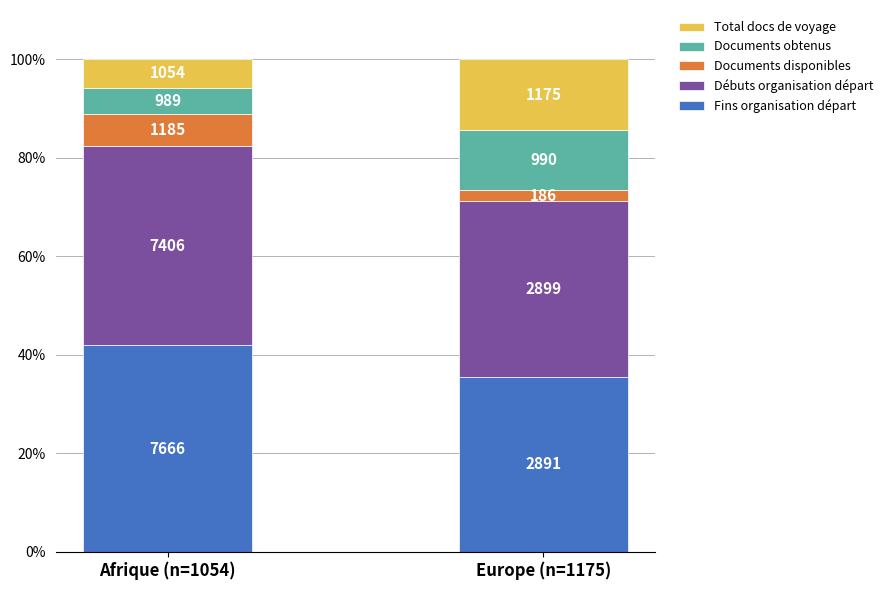

Which series changed the most between Afrique (n=1054) and Europe (n=1175)?

Total docs de voyage